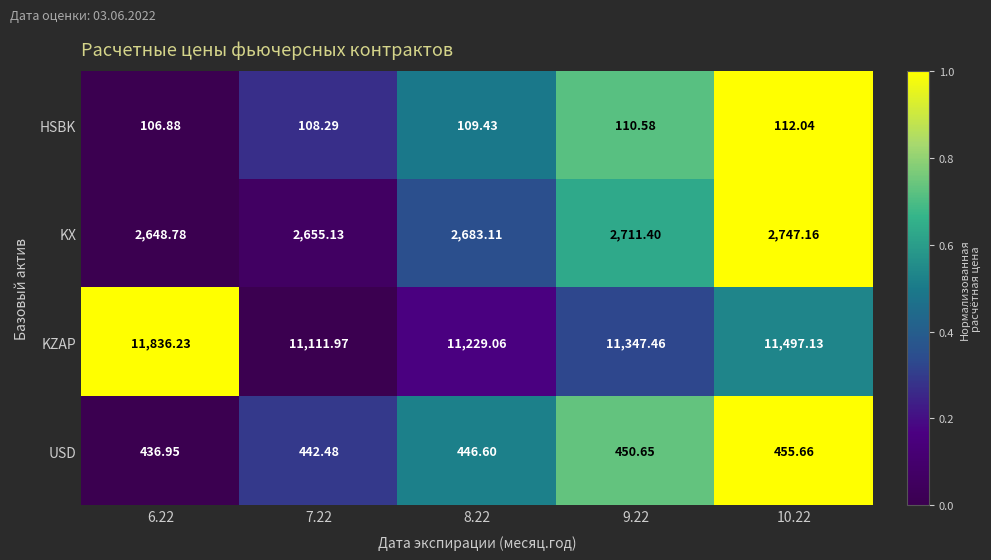

What is the total value across all series at 6.22?

15028.8